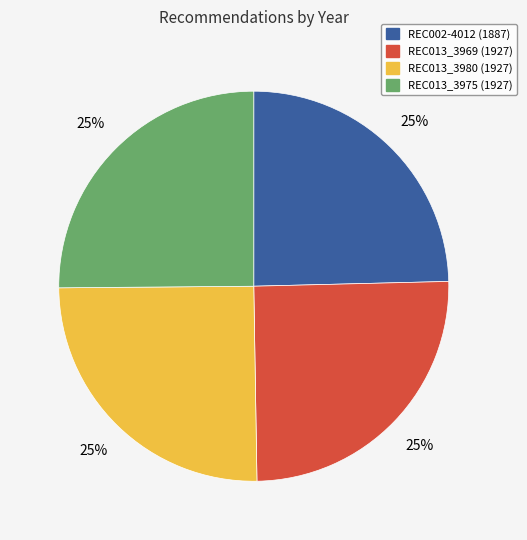

Count the number of slices in the pie.

4